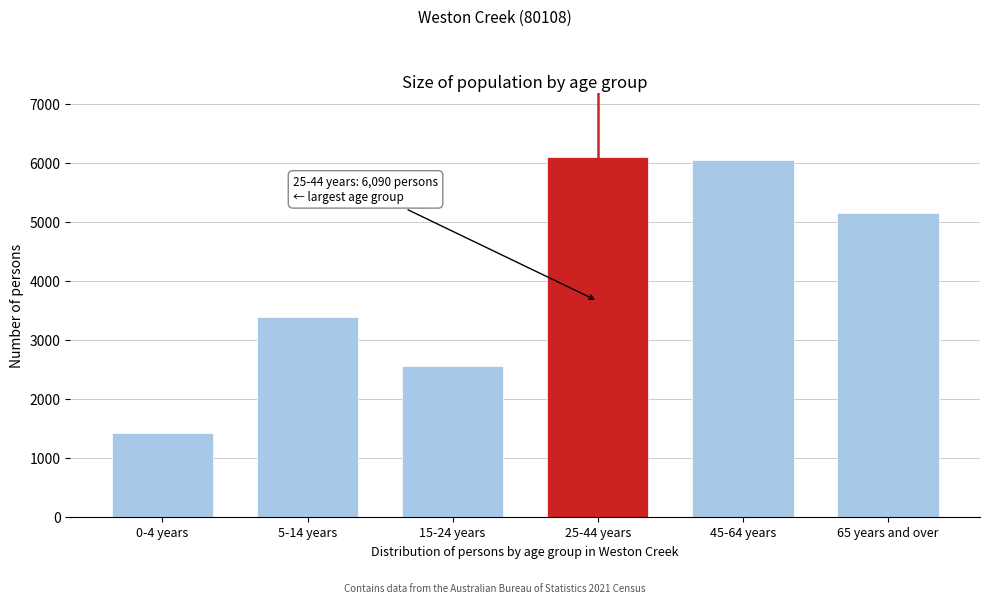

Reading left to right, transcribe all the data shown in this chart.

0-4 years=1424	5-14 years=3387	15-24 years=2547	25-44 years=6090	45-64 years=6036	65 years and over=5146